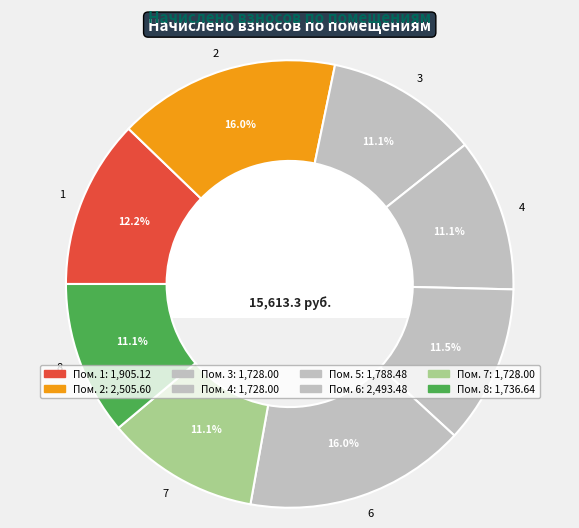

Which has a higher value, 1 or 6?

6